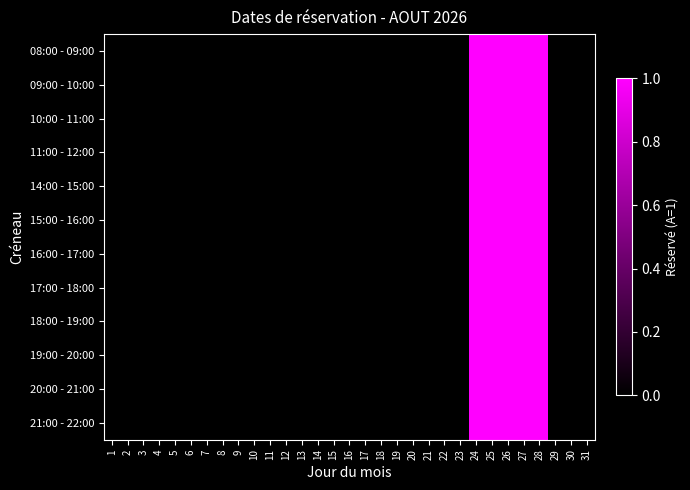

Reading left to right, list all the values displayed in this chart.

08:00 - 09:00: 1=0	2=0	3=0	4=0	5=0	6=0	7=0	8=0	9=0	10=0	11=0	12=0	13=0	14=0	15=0	16=0	17=0	18=0	19=0	20=0	21=0	22=0	23=0	24=1	25=1	26=1	27=1	28=1	29=0	30=0	31=0
09:00 - 10:00: 1=0	2=0	3=0	4=0	5=0	6=0	7=0	8=0	9=0	10=0	11=0	12=0	13=0	14=0	15=0	16=0	17=0	18=0	19=0	20=0	21=0	22=0	23=0	24=1	25=1	26=1	27=1	28=1	29=0	30=0	31=0
10:00 - 11:00: 1=0	2=0	3=0	4=0	5=0	6=0	7=0	8=0	9=0	10=0	11=0	12=0	13=0	14=0	15=0	16=0	17=0	18=0	19=0	20=0	21=0	22=0	23=0	24=1	25=1	26=1	27=1	28=1	29=0	30=0	31=0
11:00 - 12:00: 1=0	2=0	3=0	4=0	5=0	6=0	7=0	8=0	9=0	10=0	11=0	12=0	13=0	14=0	15=0	16=0	17=0	18=0	19=0	20=0	21=0	22=0	23=0	24=1	25=1	26=1	27=1	28=1	29=0	30=0	31=0
14:00 - 15:00: 1=0	2=0	3=0	4=0	5=0	6=0	7=0	8=0	9=0	10=0	11=0	12=0	13=0	14=0	15=0	16=0	17=0	18=0	19=0	20=0	21=0	22=0	23=0	24=1	25=1	26=1	27=1	28=1	29=0	30=0	31=0
15:00 - 16:00: 1=0	2=0	3=0	4=0	5=0	6=0	7=0	8=0	9=0	10=0	11=0	12=0	13=0	14=0	15=0	16=0	17=0	18=0	19=0	20=0	21=0	22=0	23=0	24=1	25=1	26=1	27=1	28=1	29=0	30=0	31=0
16:00 - 17:00: 1=0	2=0	3=0	4=0	5=0	6=0	7=0	8=0	9=0	10=0	11=0	12=0	13=0	14=0	15=0	16=0	17=0	18=0	19=0	20=0	21=0	22=0	23=0	24=1	25=1	26=1	27=1	28=1	29=0	30=0	31=0
17:00 - 18:00: 1=0	2=0	3=0	4=0	5=0	6=0	7=0	8=0	9=0	10=0	11=0	12=0	13=0	14=0	15=0	16=0	17=0	18=0	19=0	20=0	21=0	22=0	23=0	24=1	25=1	26=1	27=1	28=1	29=0	30=0	31=0
18:00 - 19:00: 1=0	2=0	3=0	4=0	5=0	6=0	7=0	8=0	9=0	10=0	11=0	12=0	13=0	14=0	15=0	16=0	17=0	18=0	19=0	20=0	21=0	22=0	23=0	24=1	25=1	26=1	27=1	28=1	29=0	30=0	31=0
19:00 - 20:00: 1=0	2=0	3=0	4=0	5=0	6=0	7=0	8=0	9=0	10=0	11=0	12=0	13=0	14=0	15=0	16=0	17=0	18=0	19=0	20=0	21=0	22=0	23=0	24=1	25=1	26=1	27=1	28=1	29=0	30=0	31=0
20:00 - 21:00: 1=0	2=0	3=0	4=0	5=0	6=0	7=0	8=0	9=0	10=0	11=0	12=0	13=0	14=0	15=0	16=0	17=0	18=0	19=0	20=0	21=0	22=0	23=0	24=1	25=1	26=1	27=1	28=1	29=0	30=0	31=0
21:00 - 22:00: 1=0	2=0	3=0	4=0	5=0	6=0	7=0	8=0	9=0	10=0	11=0	12=0	13=0	14=0	15=0	16=0	17=0	18=0	19=0	20=0	21=0	22=0	23=0	24=1	25=1	26=1	27=1	28=1	29=0	30=0	31=0